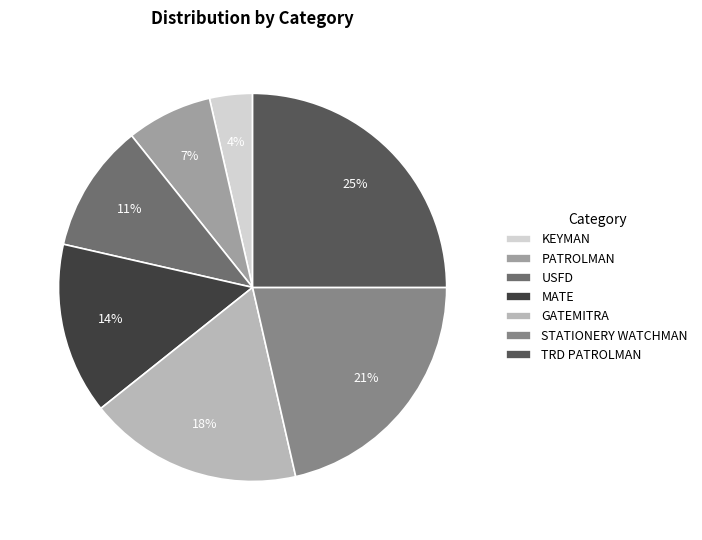

Count the number of slices in the pie.

7